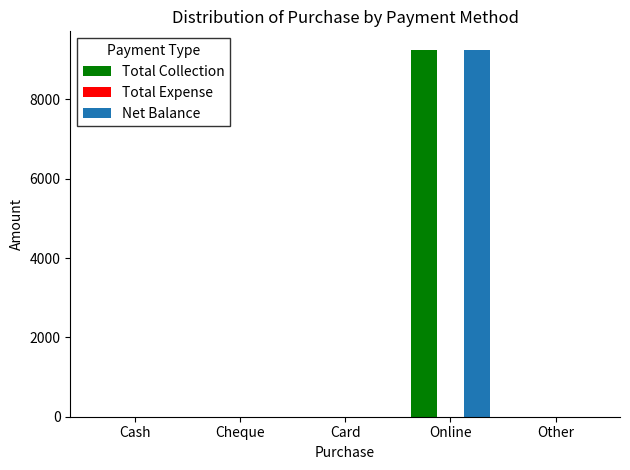

What is the sum of the Net Balance values at Online and Cheque?

9250